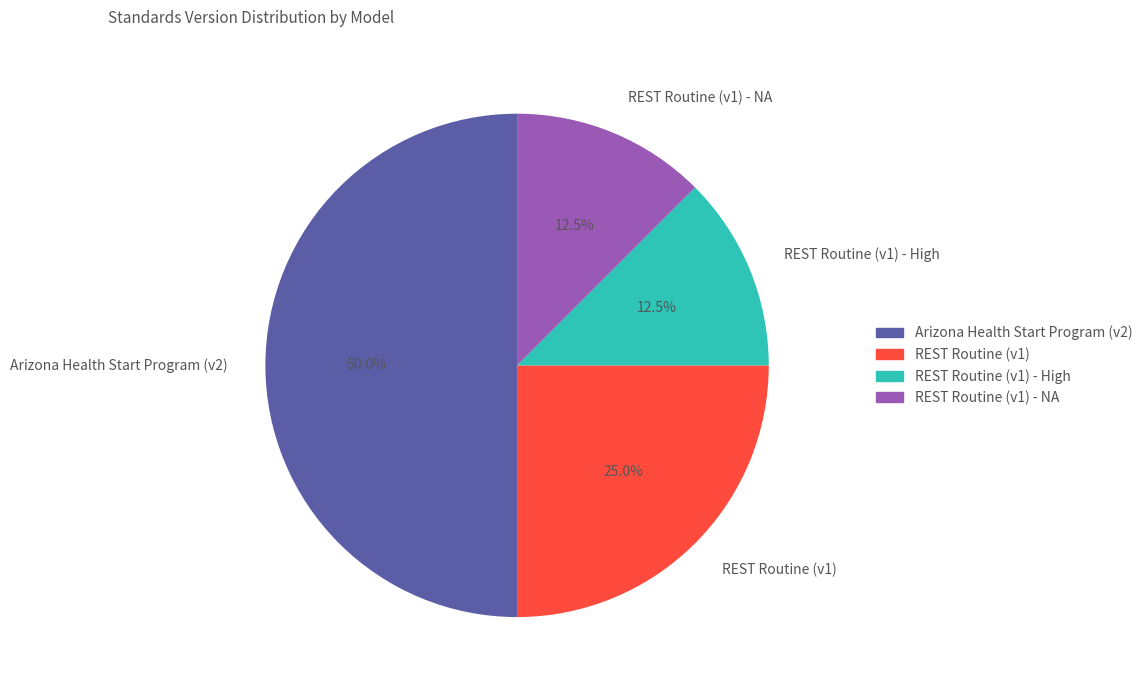

Which slice is the largest?

Arizona Health Start Program (v2)